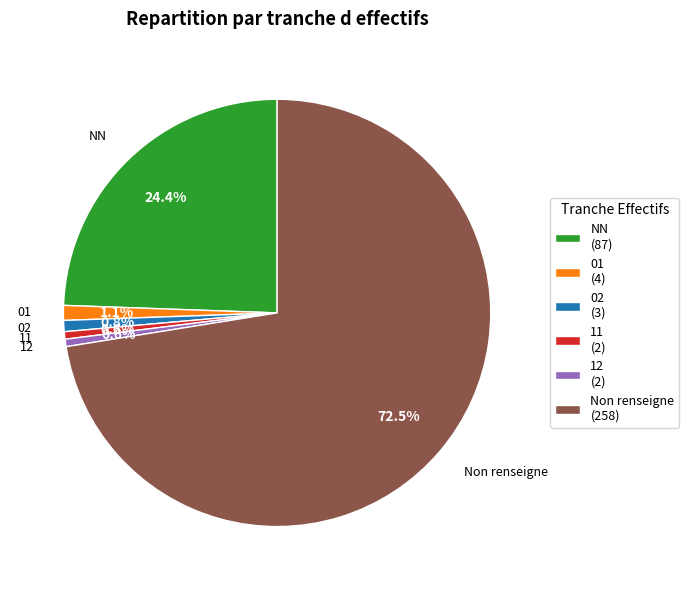

Which slice is the largest?

Non renseigne